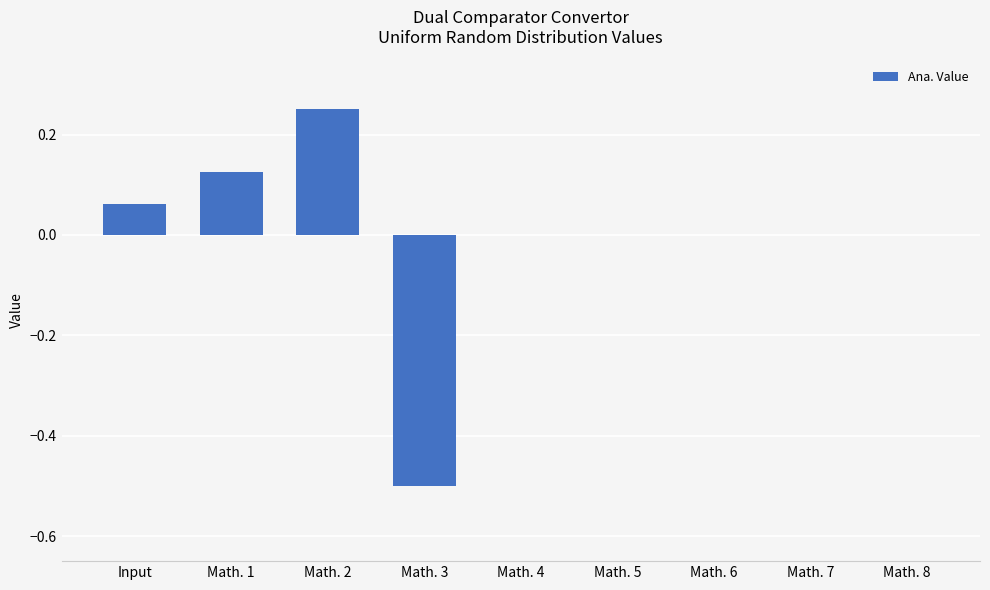

The value at Math. 6 is 0.0. True or false?

True